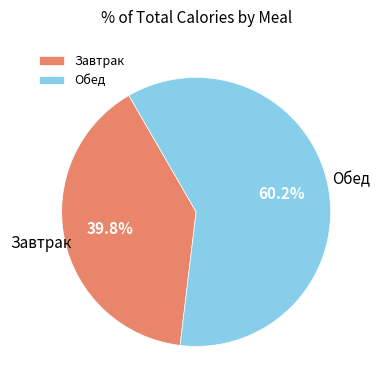

Rank the categories by value from lowest to highest.

Завтрак, Обед